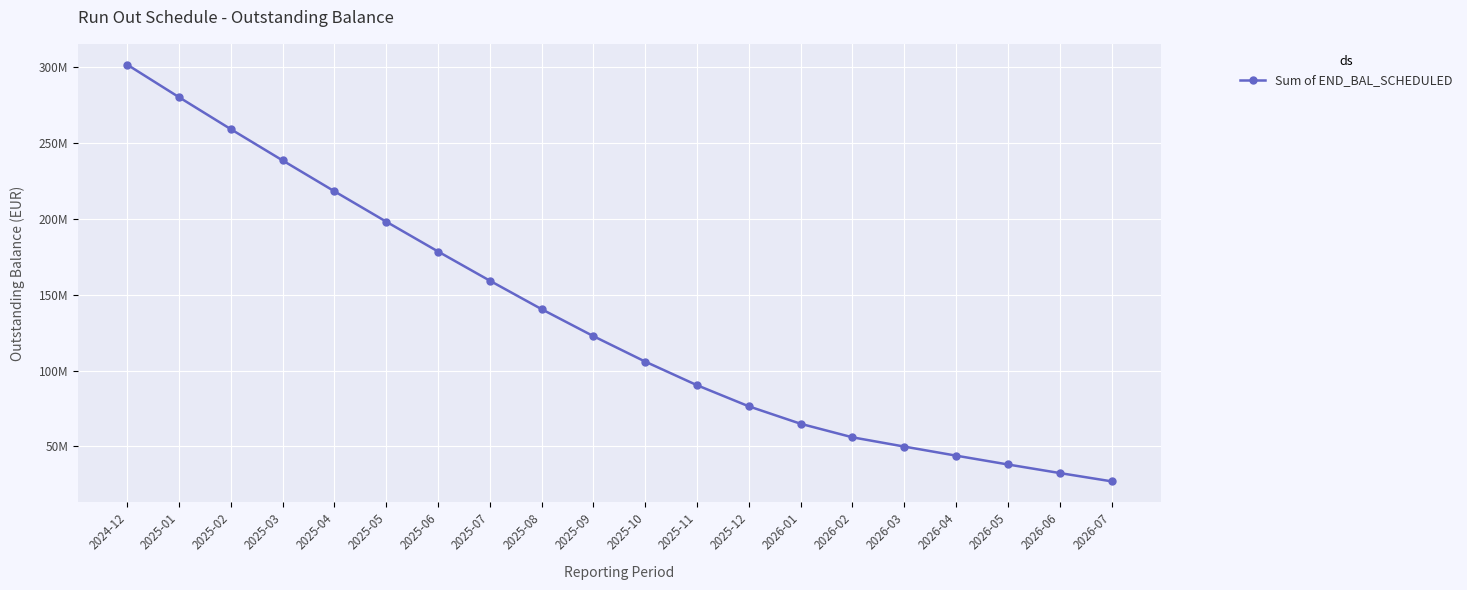

Is this an area chart (filled region under the line)?

No